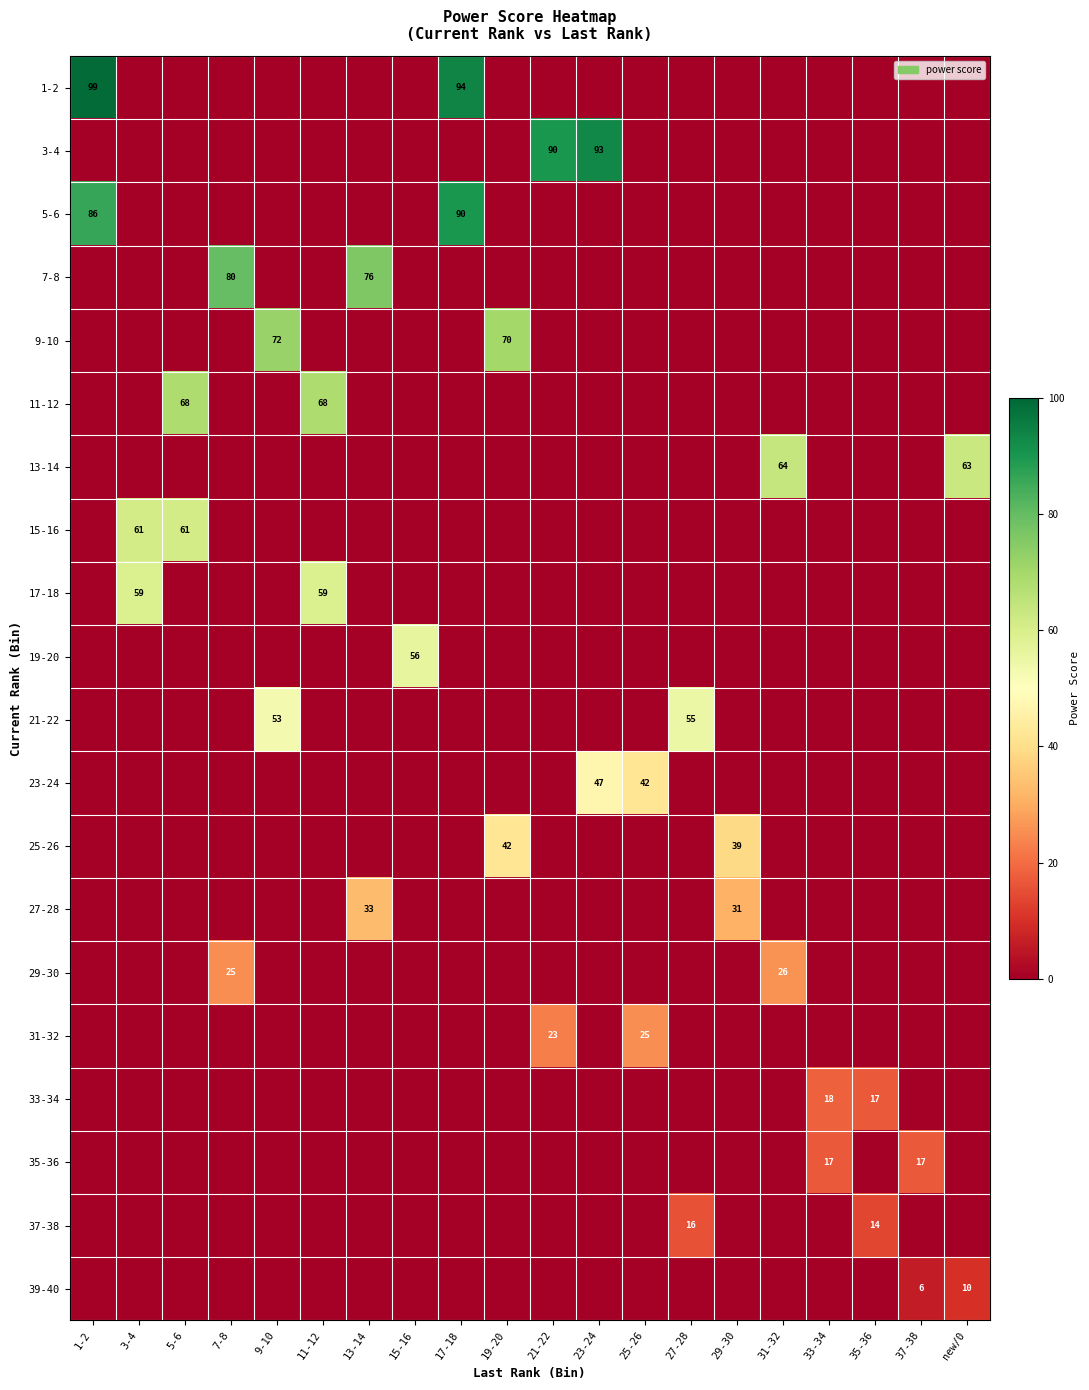

How many positive values does the 21-22 series have?

2